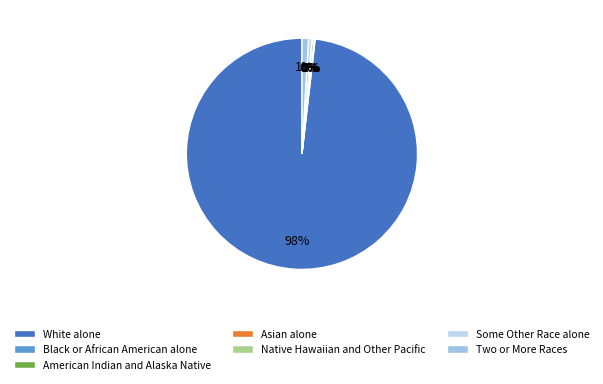

Which slice is the largest?

White alone